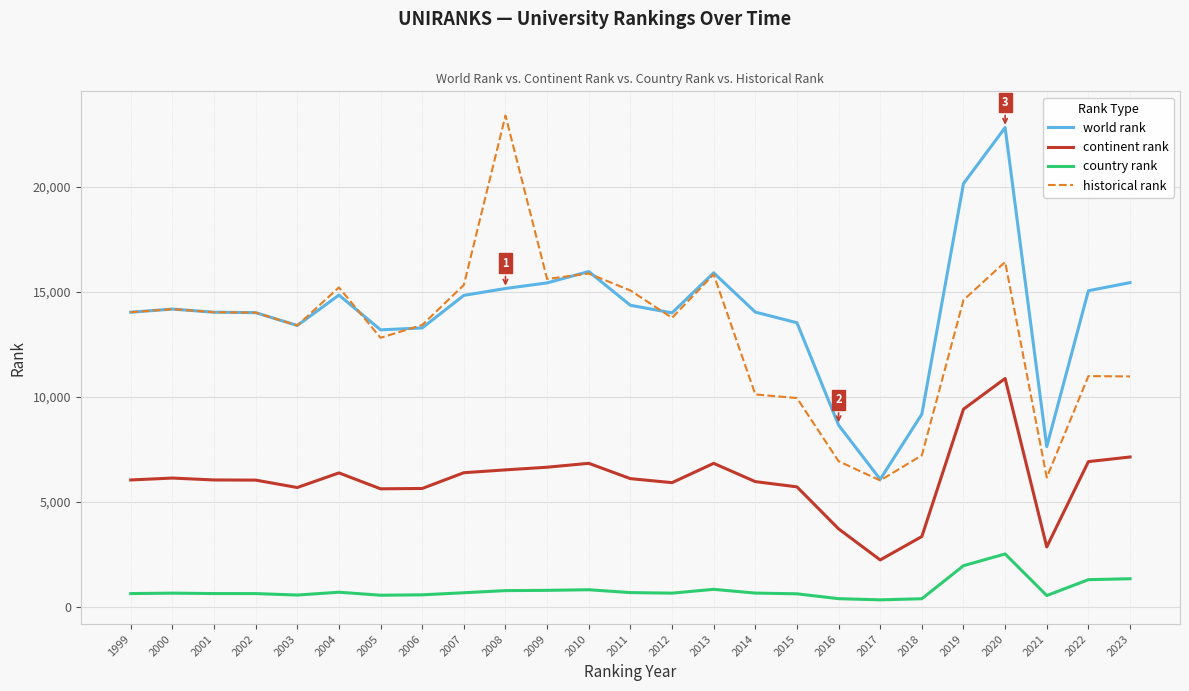

What is the sum of the continent rank values at 2012 and 2019?

15340